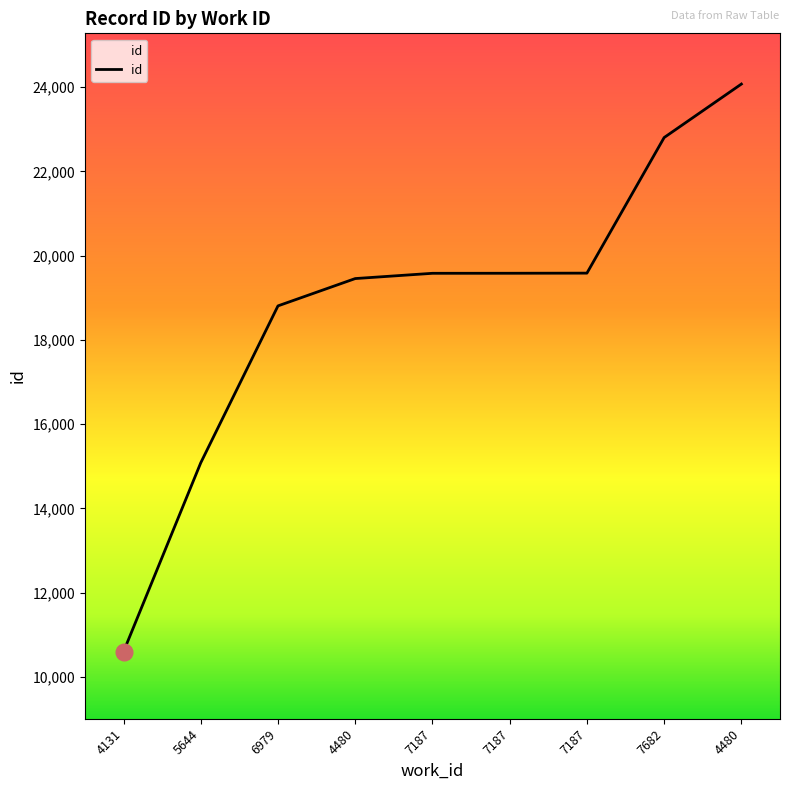

Does the chart display data point markers on the line(s)?

No